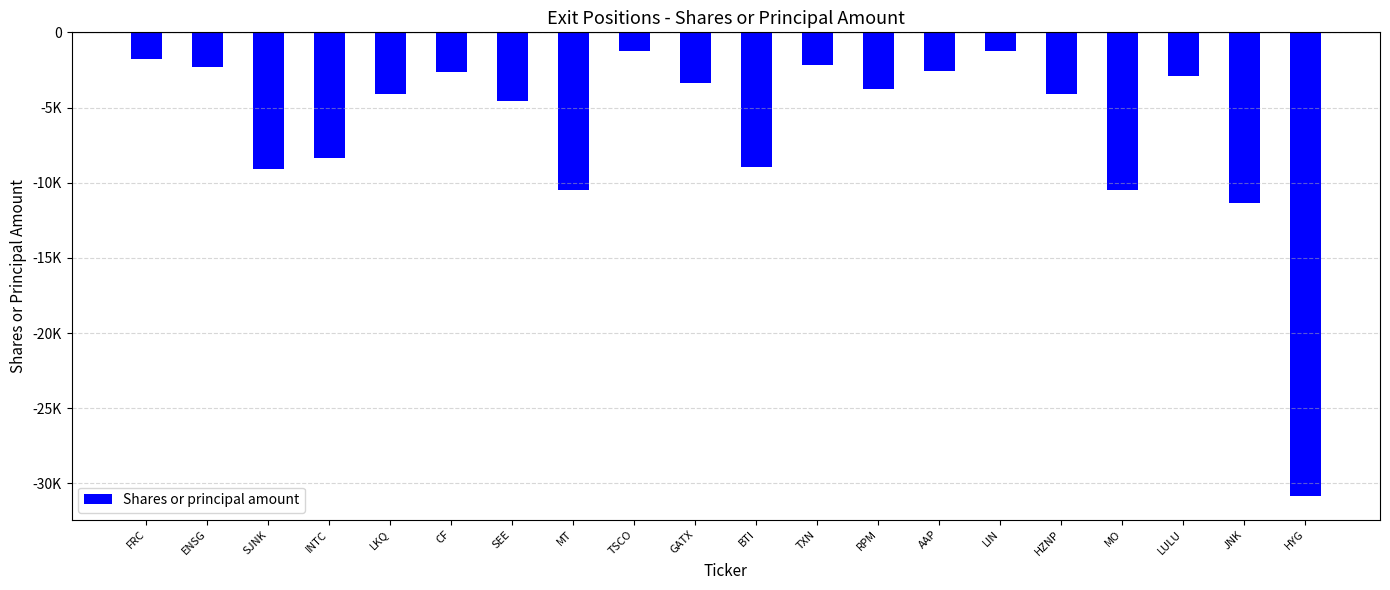

What is the label of the 1st bar from the right?

HYG